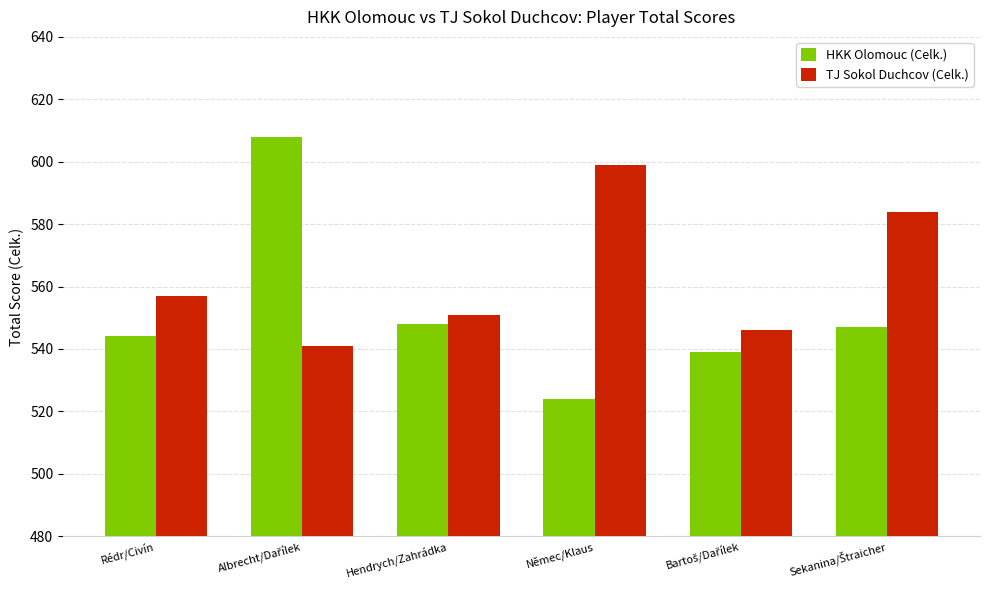

Reading left to right, what are all the values shown in this chart?

HKK Olomouc (Celk.): 544	608	548	524	539	547
TJ Sokol Duchcov (Celk.): 557	541	551	599	546	584